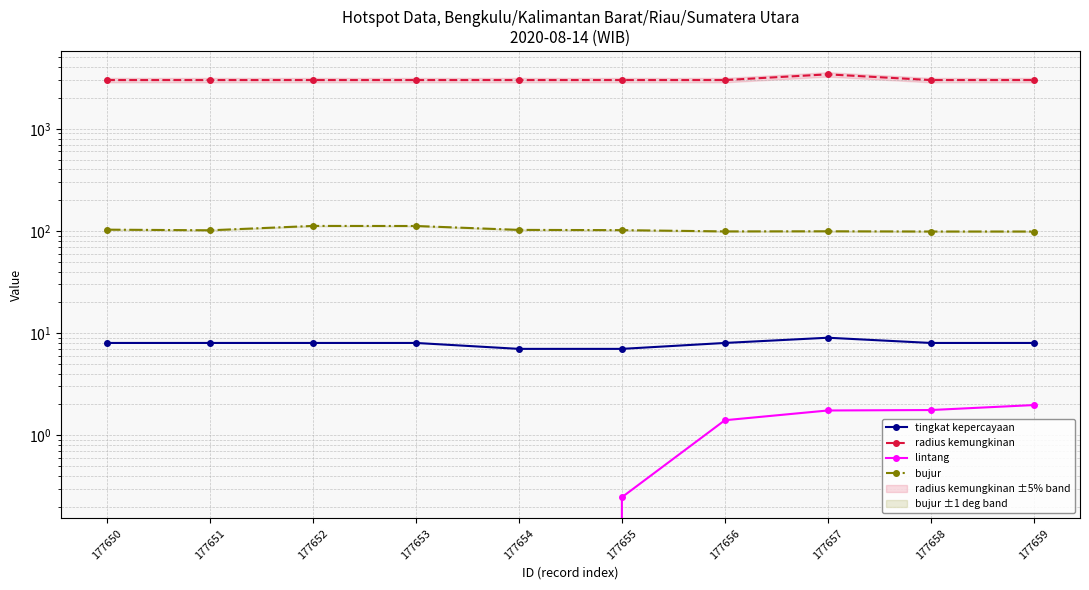

Rank the series by their maximum value, from lowest to highest.

lintang, tingkat kepercayaan, bujur, radius kemungkinan